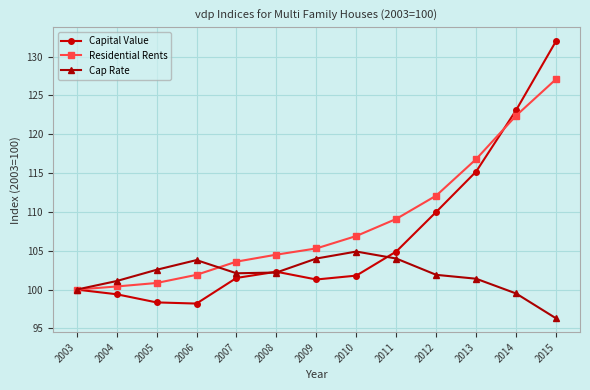

How many lines are shown in the chart?

3